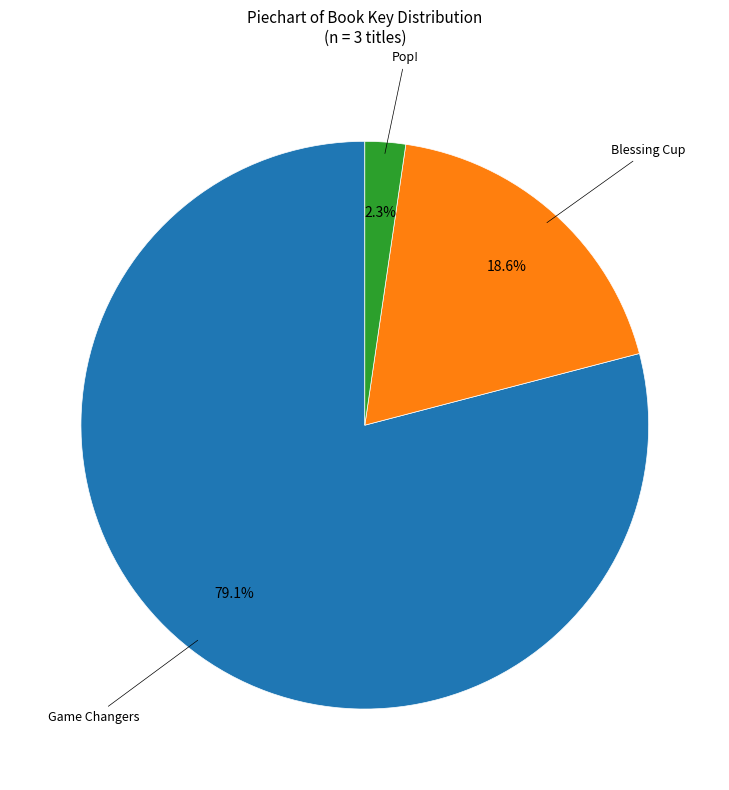

Is there a majority slice in this chart?

Yes